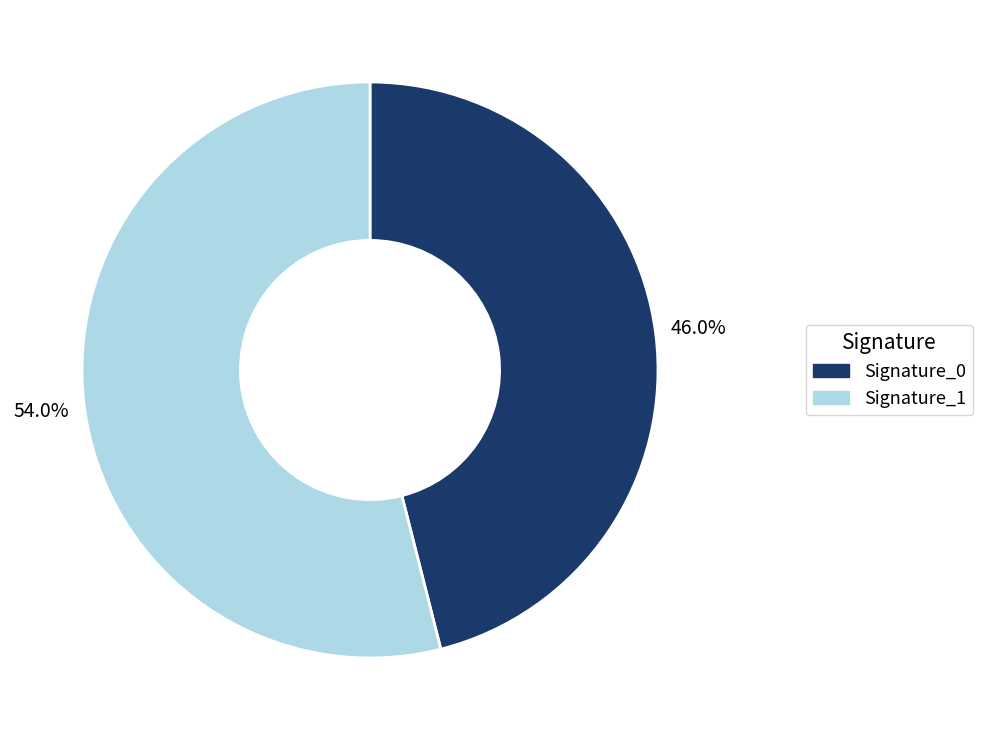

Is there a majority slice in this chart?

Yes